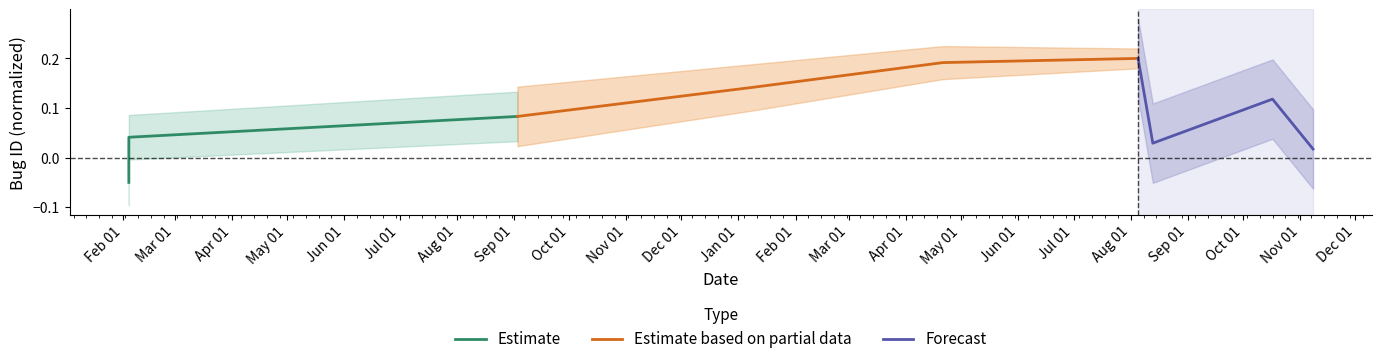

What is the average value of the Estimate based on partial data series?

0.2